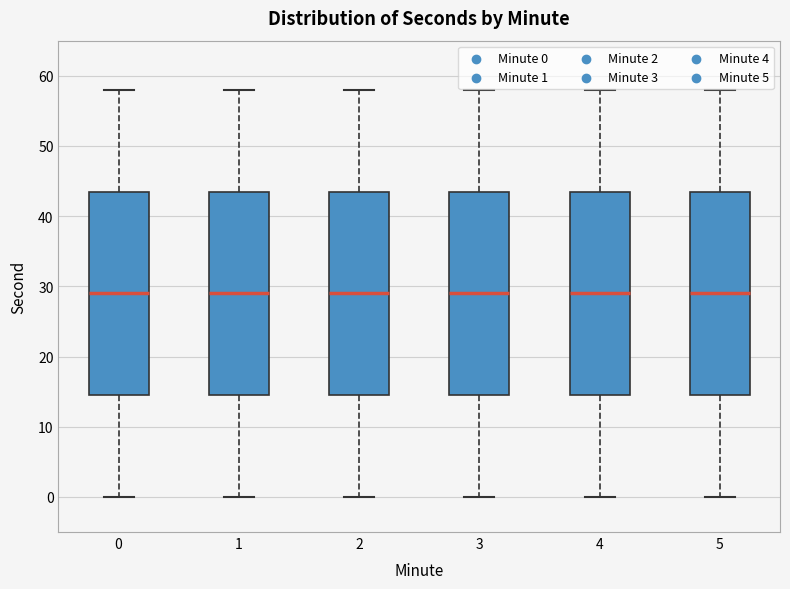

Where does the median line of the box at x = 5 sit on the y-axis? The values are not printed on the chart, so give them approximately, as read against the axis.

29